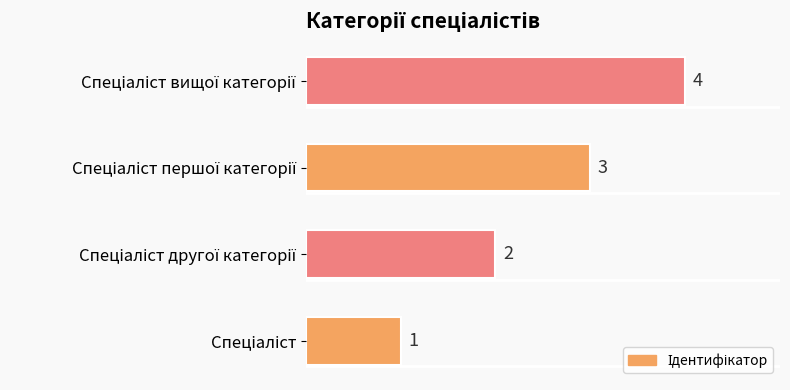

How many values are between 2 and 4?

3